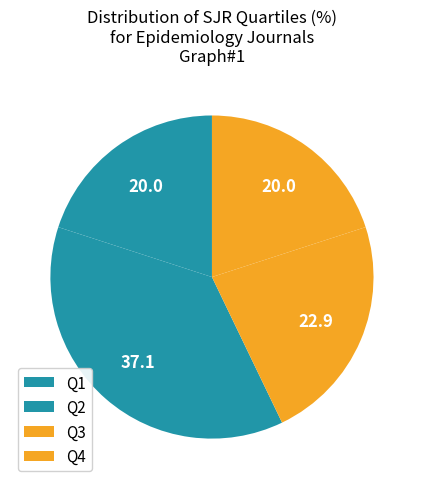

How many slices are in this pie chart?

4